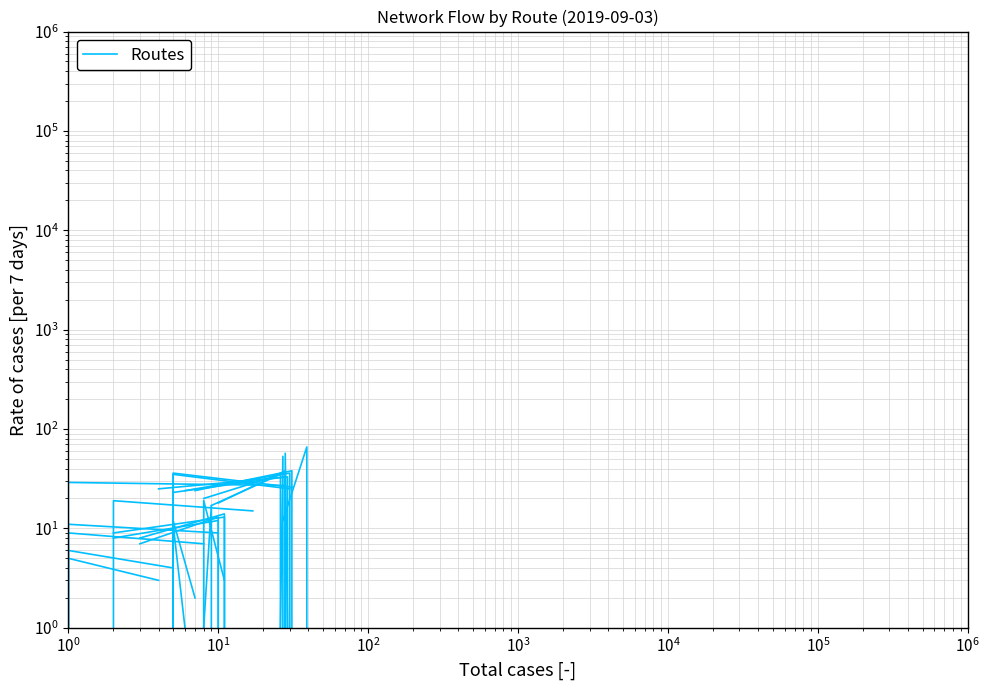

What is the change in value from $\mathdefault{10^{0}}$ to $\mathdefault{10^{1}}$?

-10